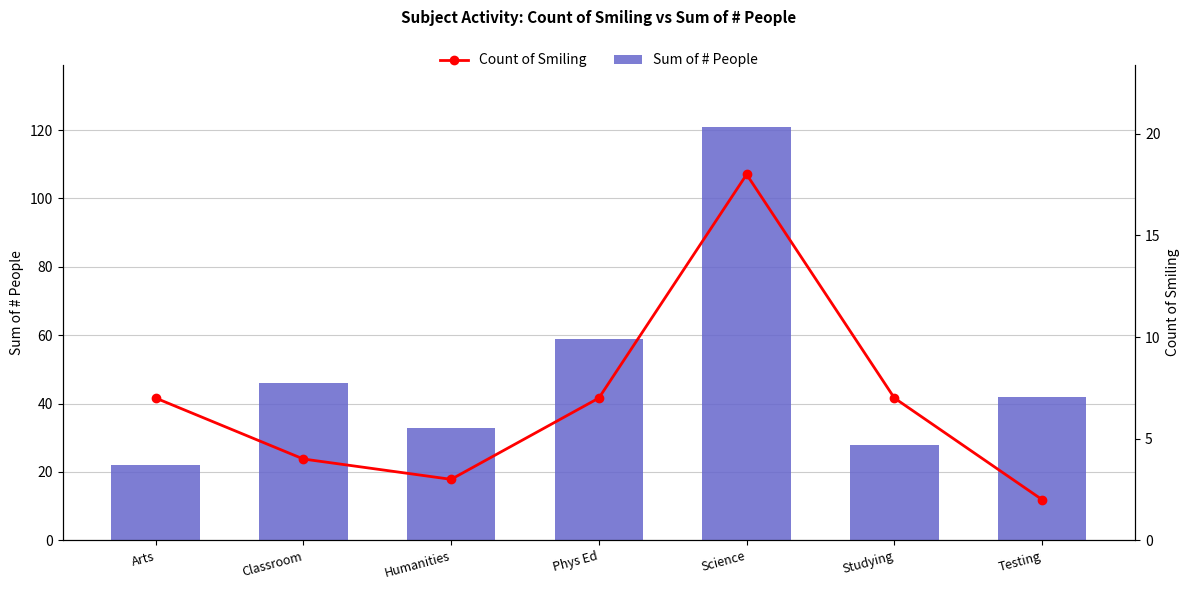

What is the difference between the highest and lowest values at Science?

103